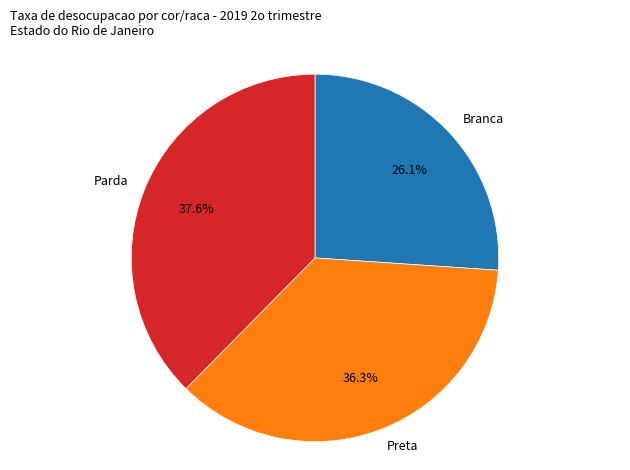

What percentage is NOT represented by Parda?

62.4%